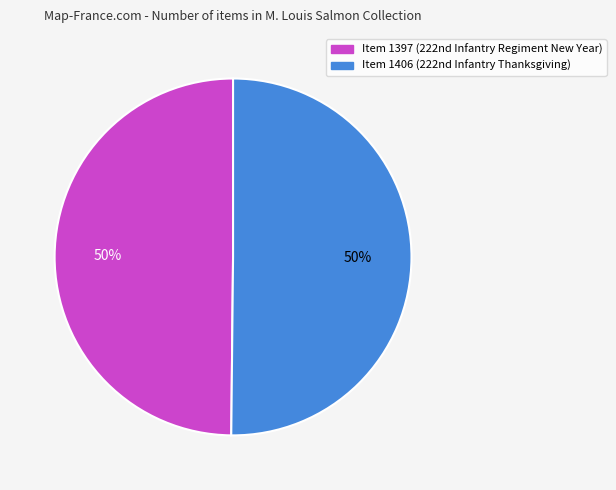

To the nearest percent, what is the average slice percentage?

50%